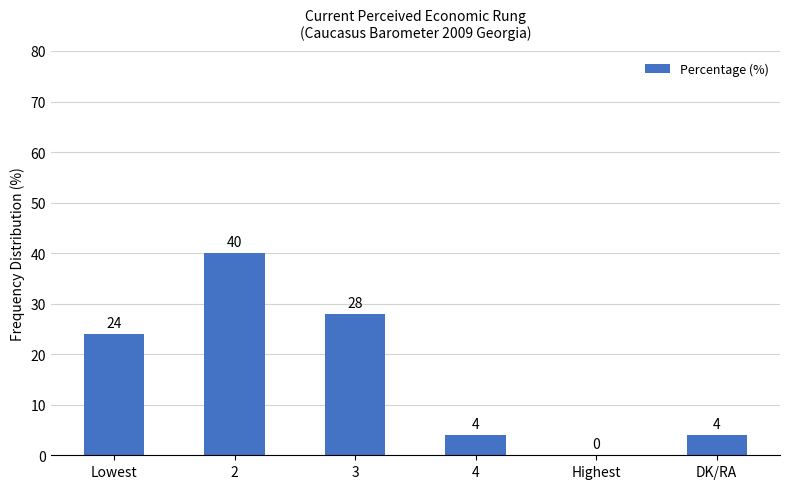

Count the values in the range 4 to 28.

4